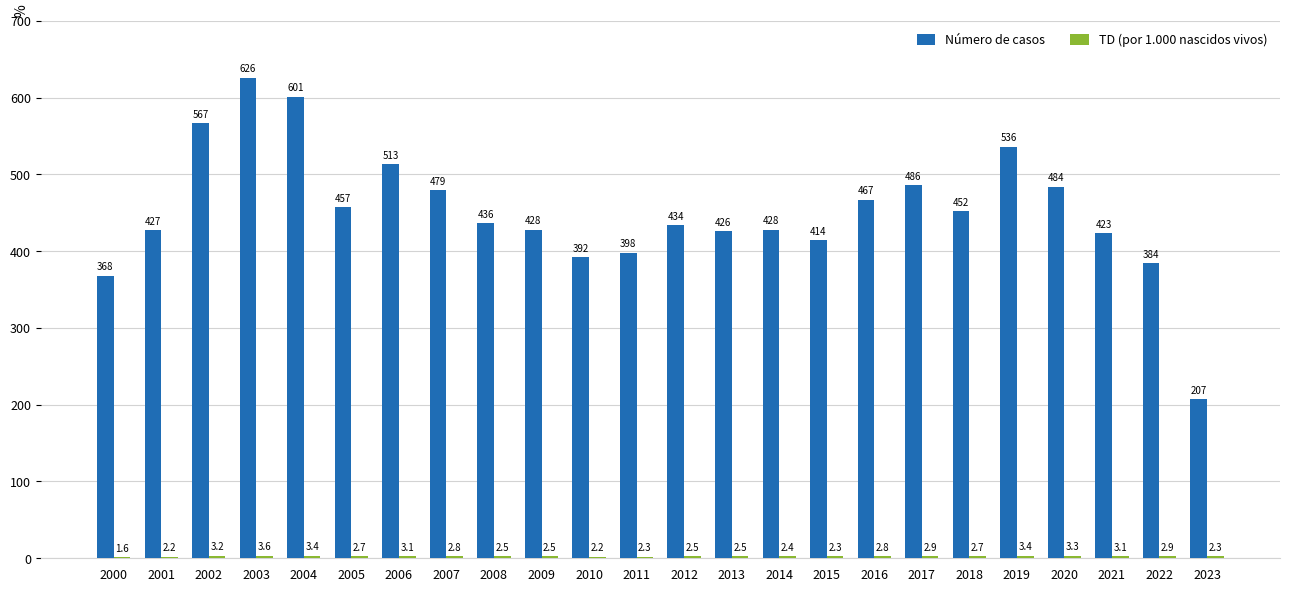

How many distinct data groups are displayed?

2